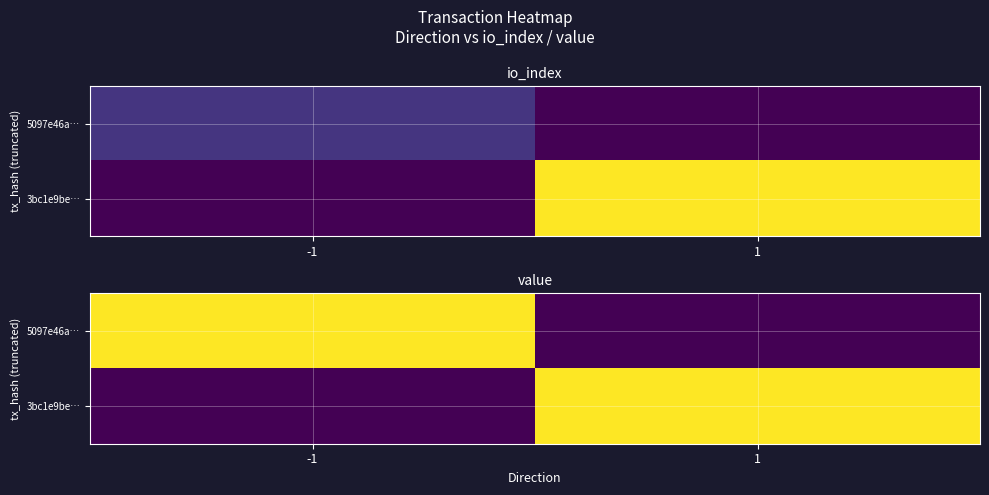

List the labels in order of 5097e46a… value, largest first.

-1, 1